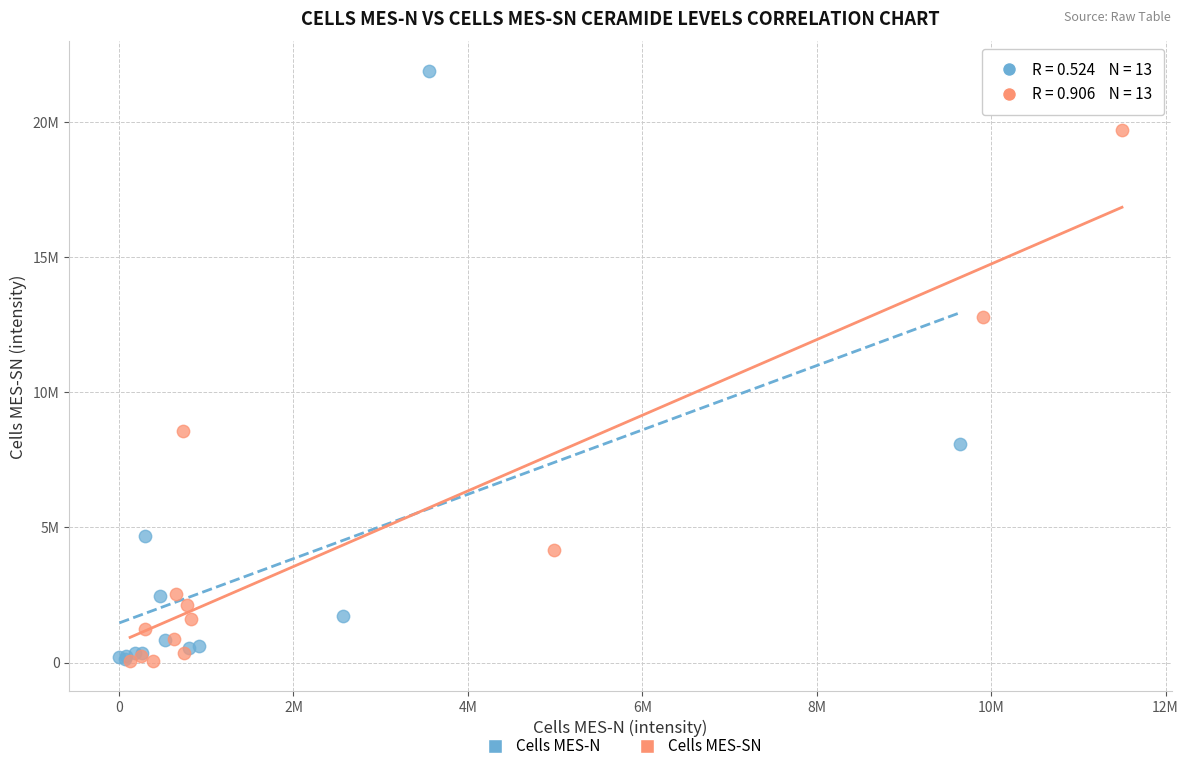

Which series has the widest spread of Y values?

Cells MES-N